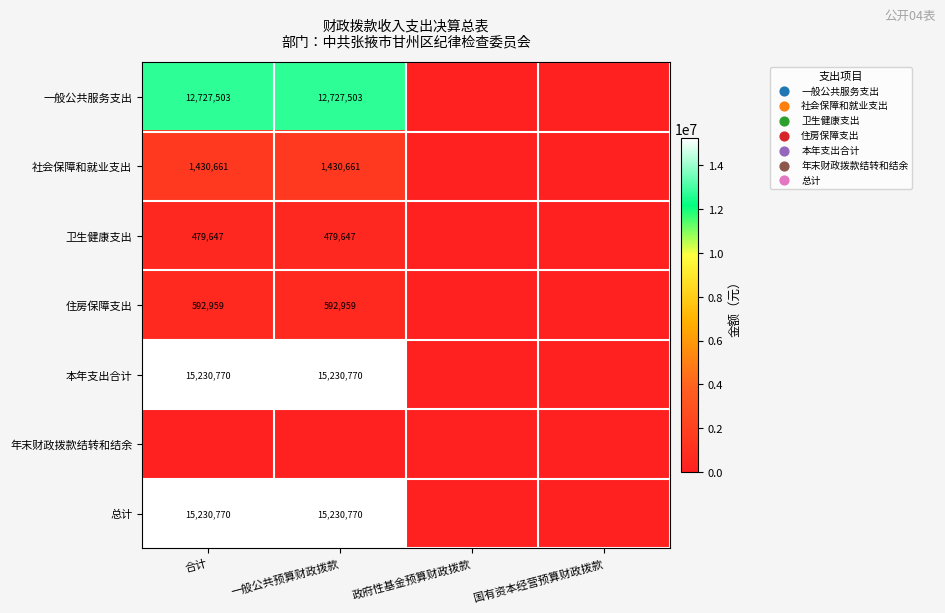

What is the spread (max minus min) of values at 一般公共预算财政拨款?

15230770.1